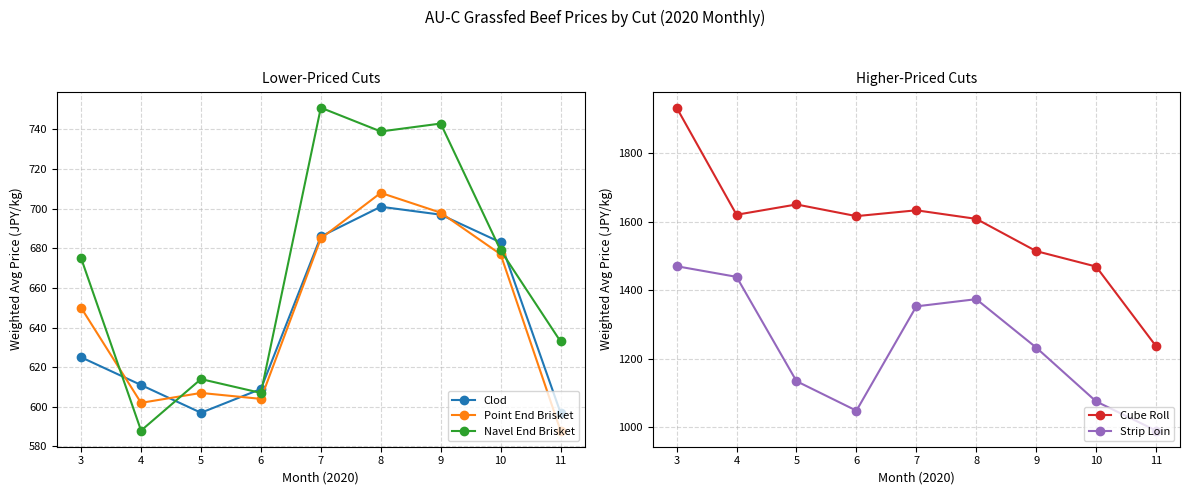

At 8, list the series in order from smallest to largest.

Clod, Point End Brisket, Navel End Brisket, Strip Loin, Cube Roll